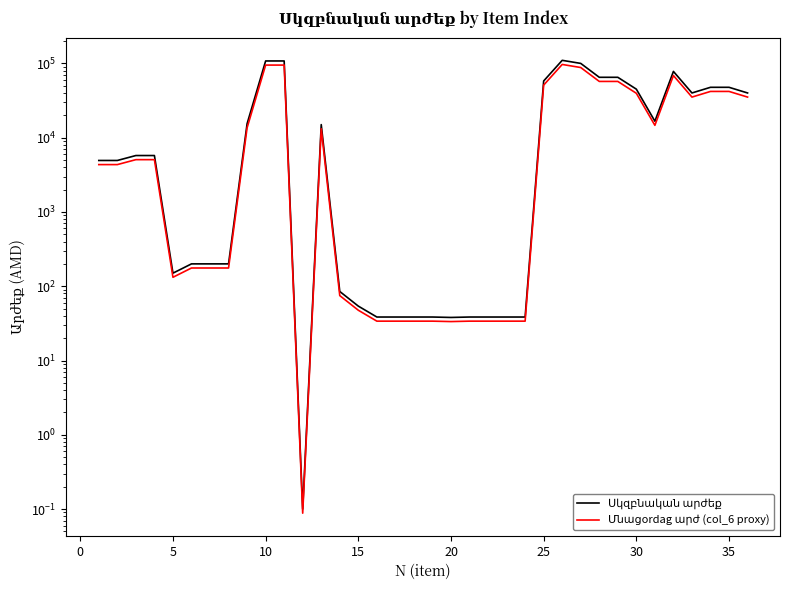

How many interior local peaks does the Սկզբնական արժեք series have?

3